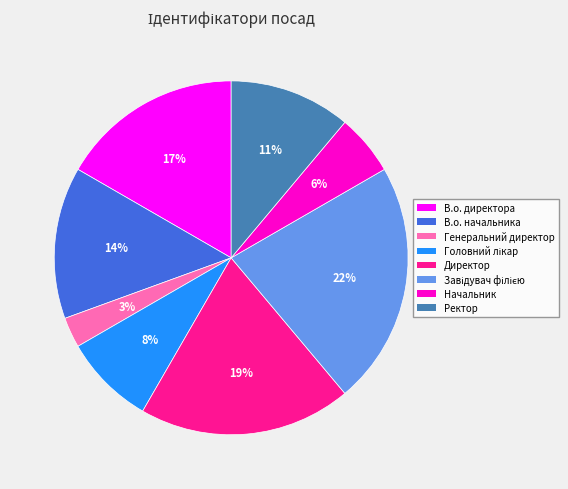

What is the ratio of the value at В.о. директора to the value at В.о. начальника?

1.2